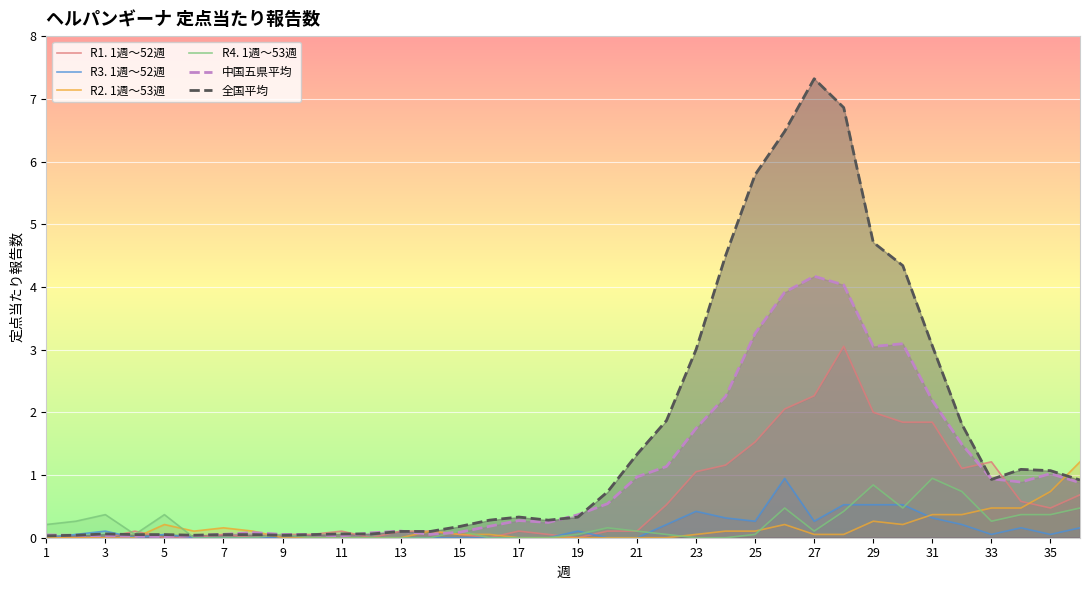

Which category has the highest value across all series?

27